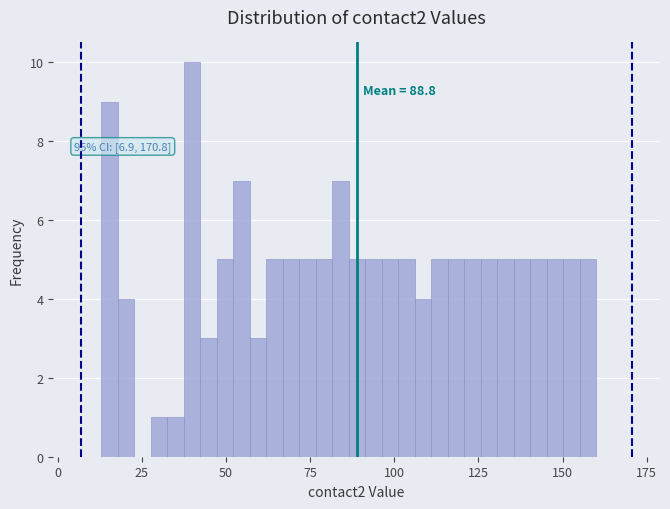

Around what value on the x-axis is the tallest bar? Give the approximate position of its centre, as read against the axis.

40